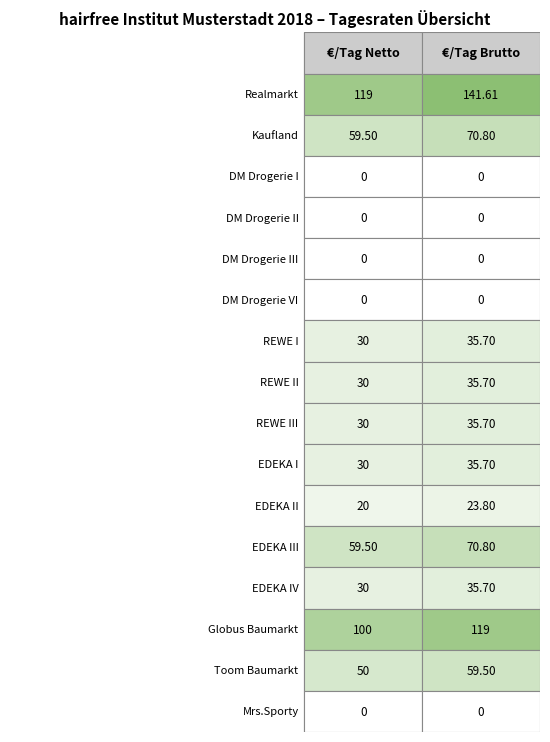

How many data points in EDEKA II are above 23?

1